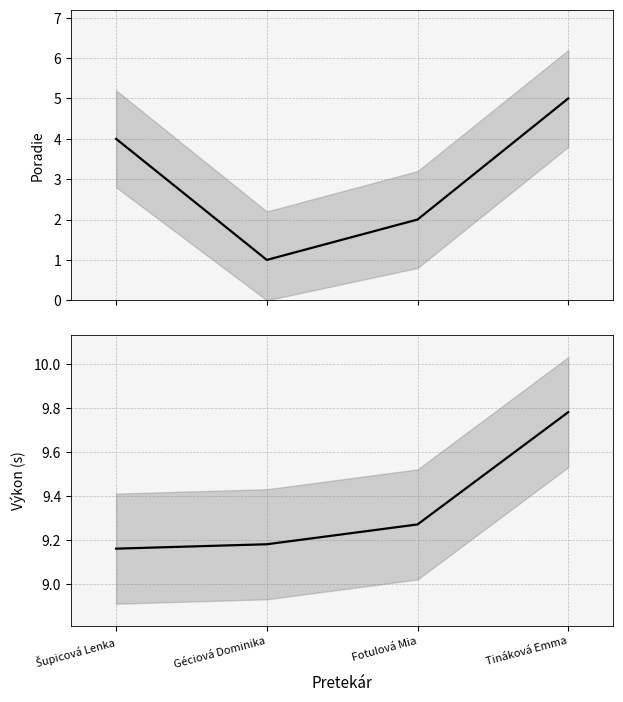

What is the value of the Poradie point at the 3rd from the left?

2.0